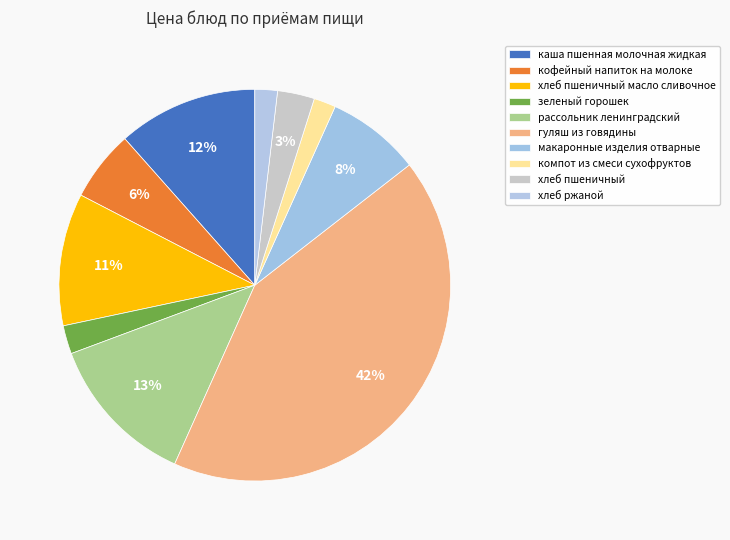

How many segments does this pie chart have?

10